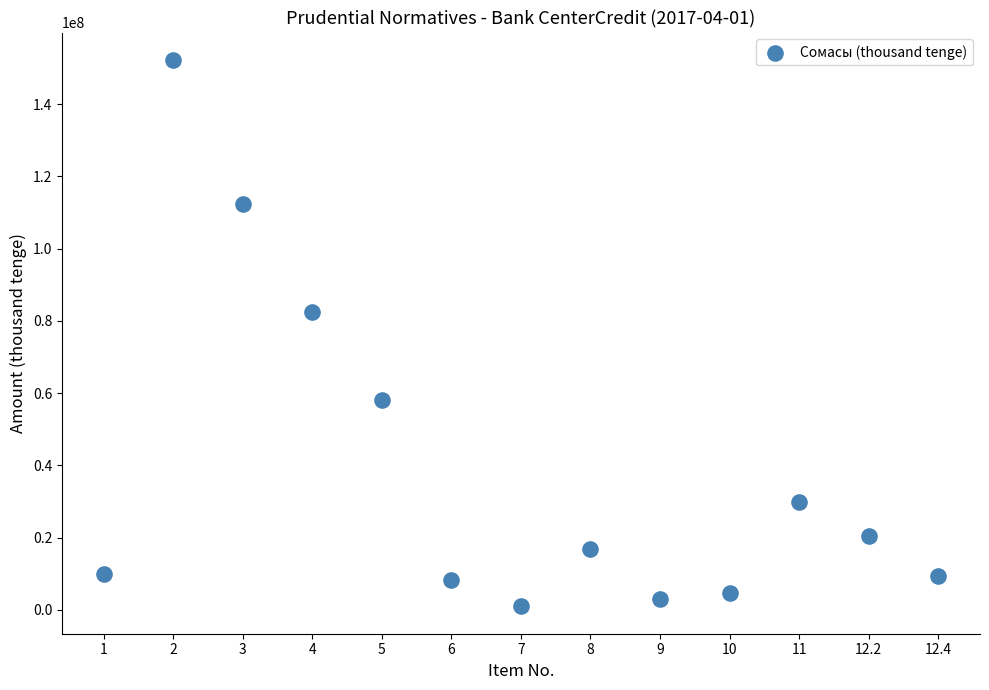

What Y value in the scatter plot is closest to 76591558?

82539660